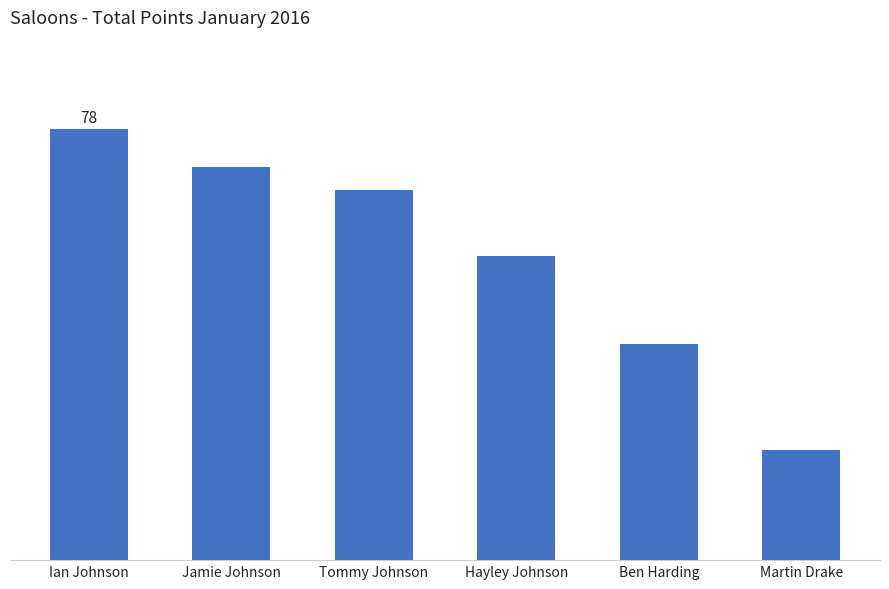

Reading left to right, extract all data points from this chart.

Ian Johnson=78	Jamie Johnson=71	Tommy Johnson=67	Hayley Johnson=55	Ben Harding=39	Martin Drake=20